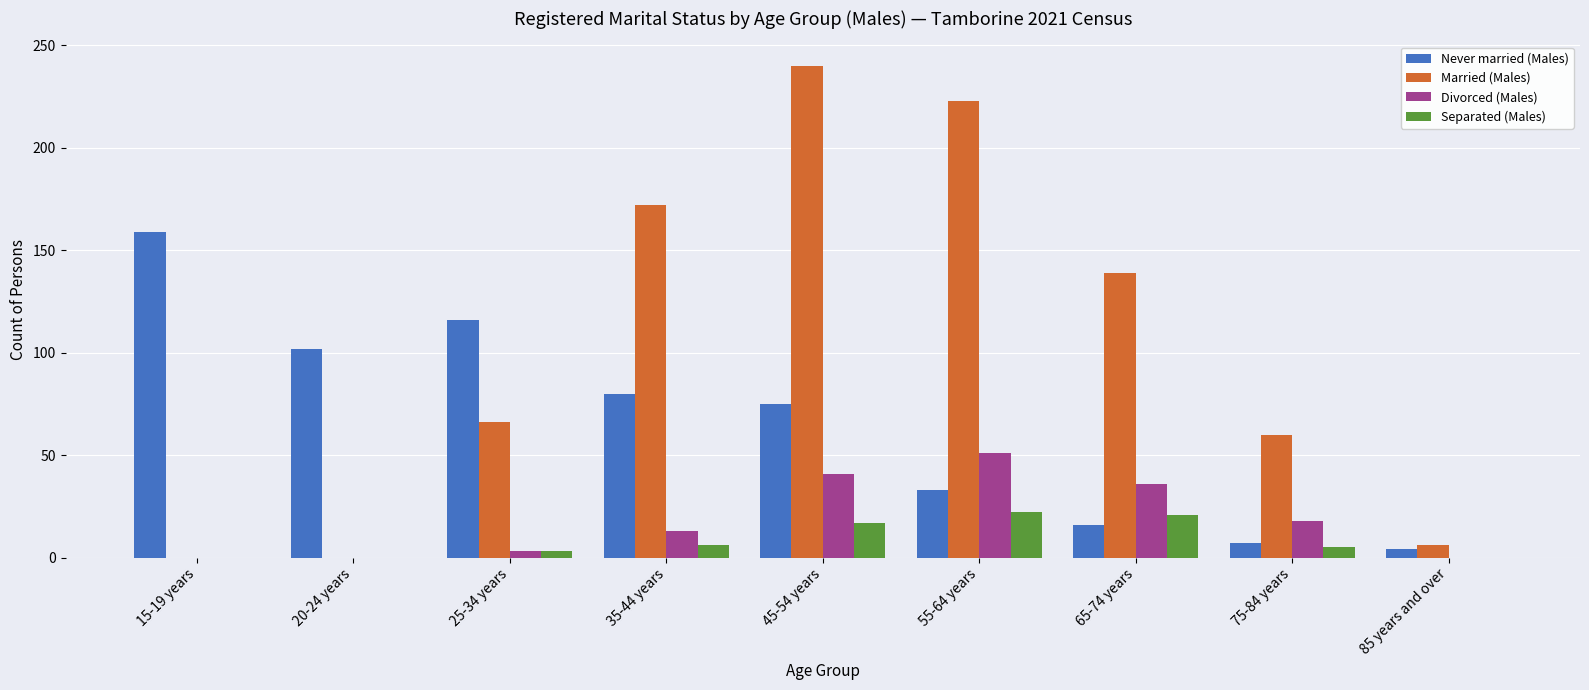

At which category is the sum across all series the highest?

45-54 years